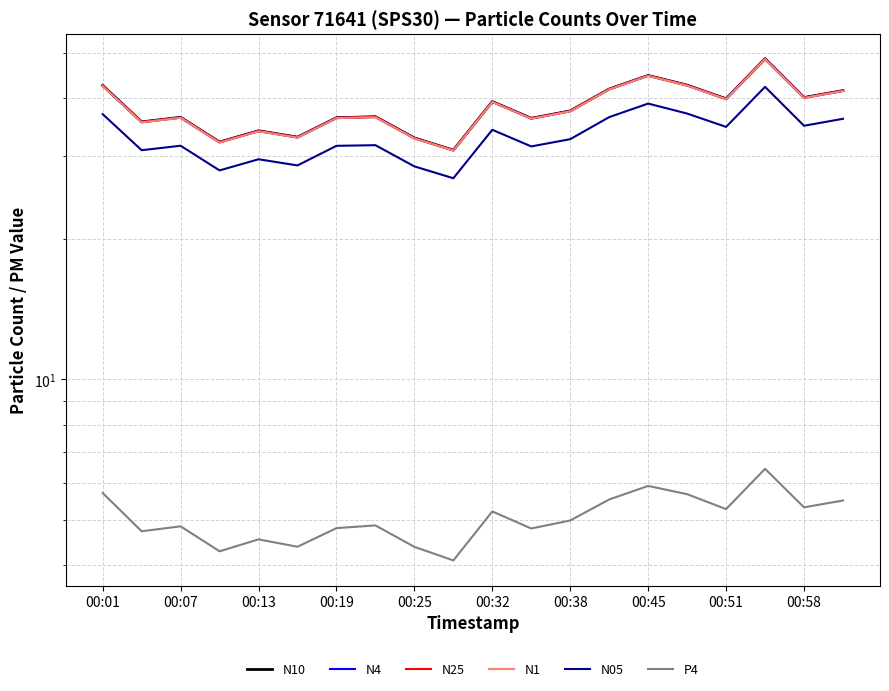

What is the sum of the N05 values at 00:32 and 00:58?

69.1